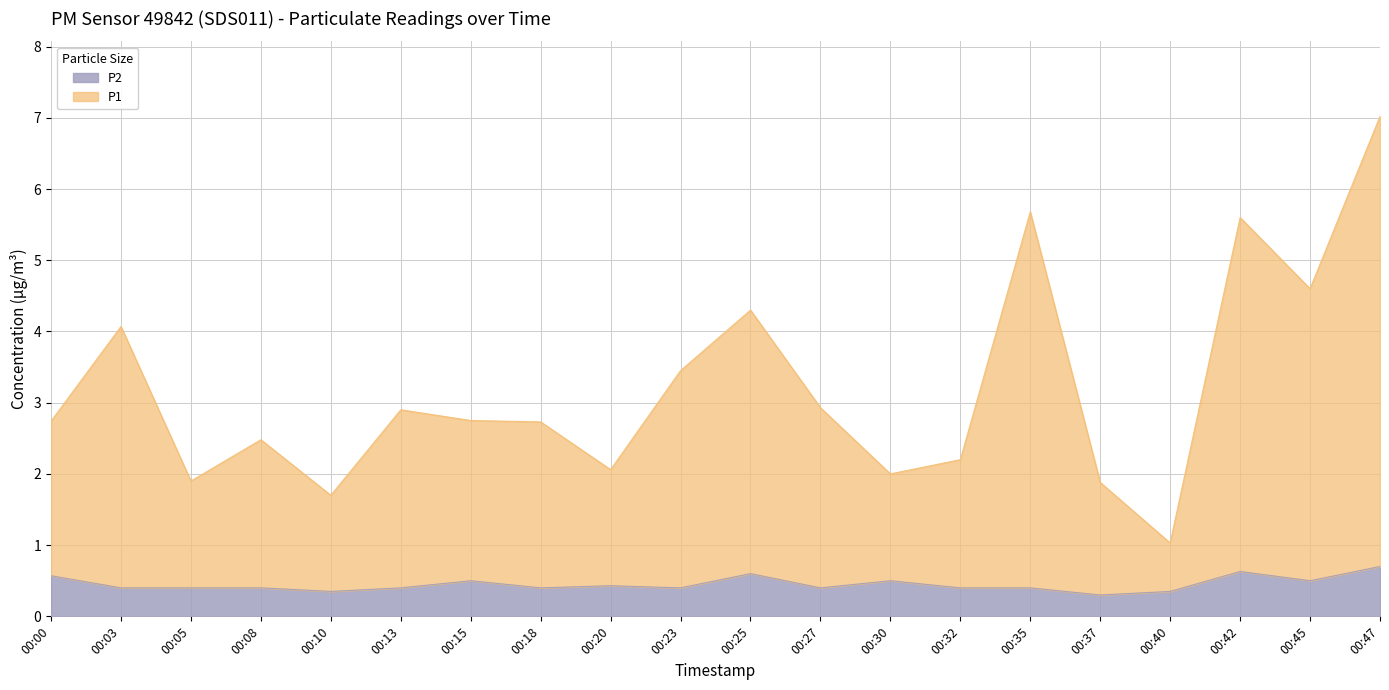

Where is the first local maximum for P1?

00:03